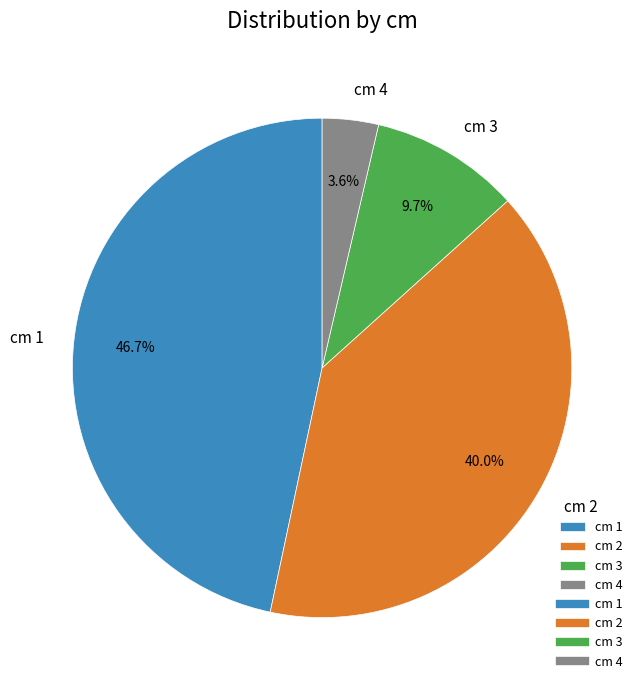

What portion of the pie excludes cm 2?

60.0%